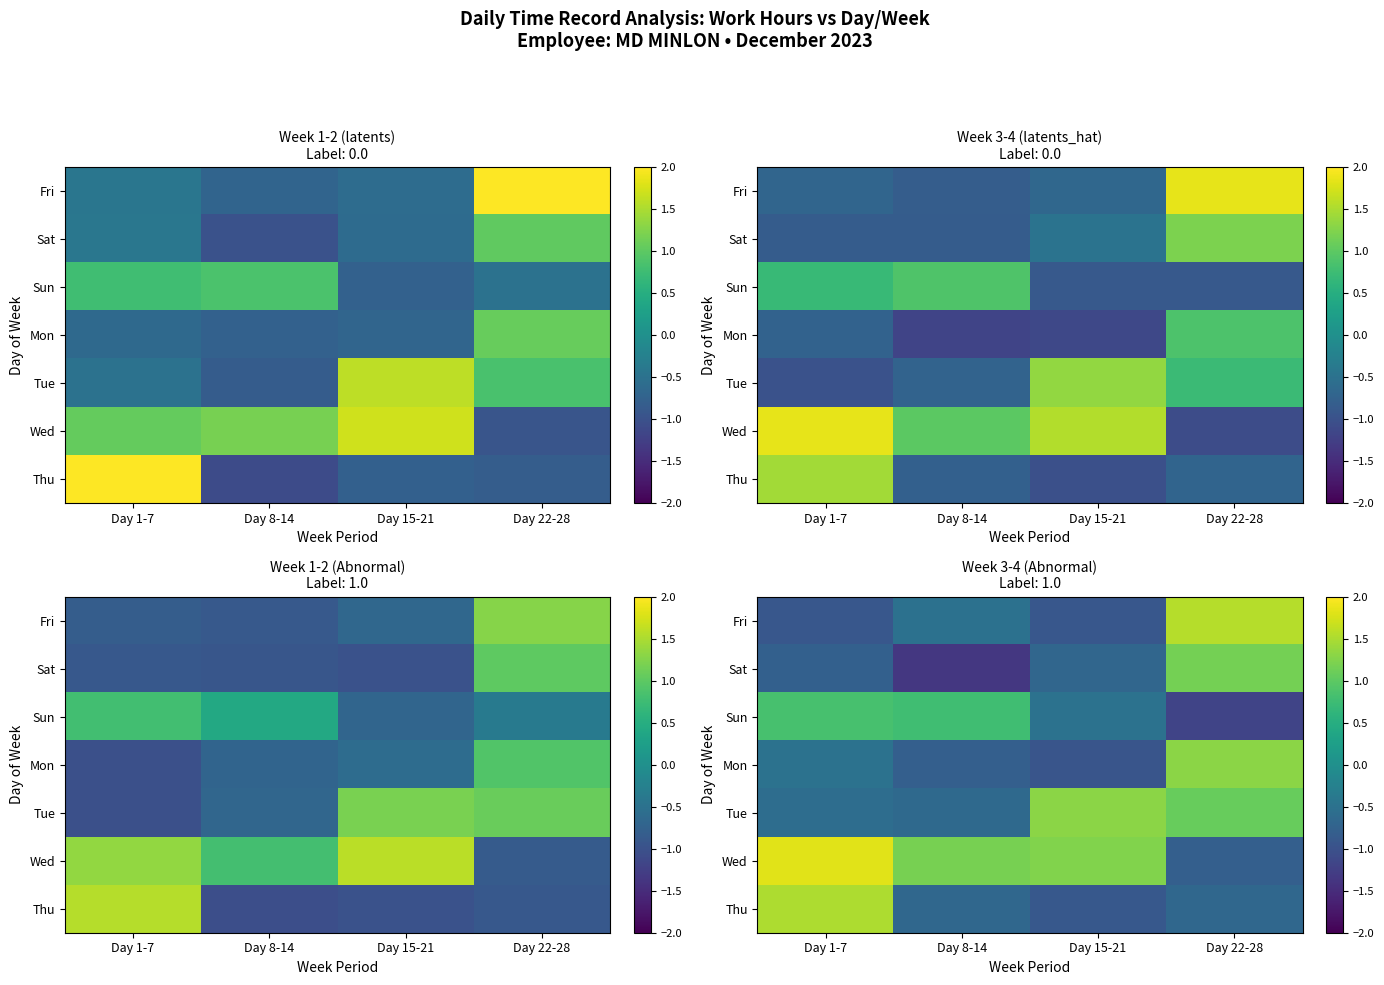

Which has a higher value, Day 15-21 or Day 22-28?

Day 22-28